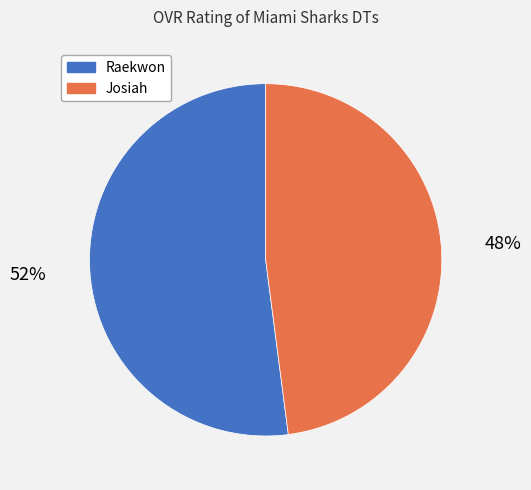

Count the number of slices in the pie.

2